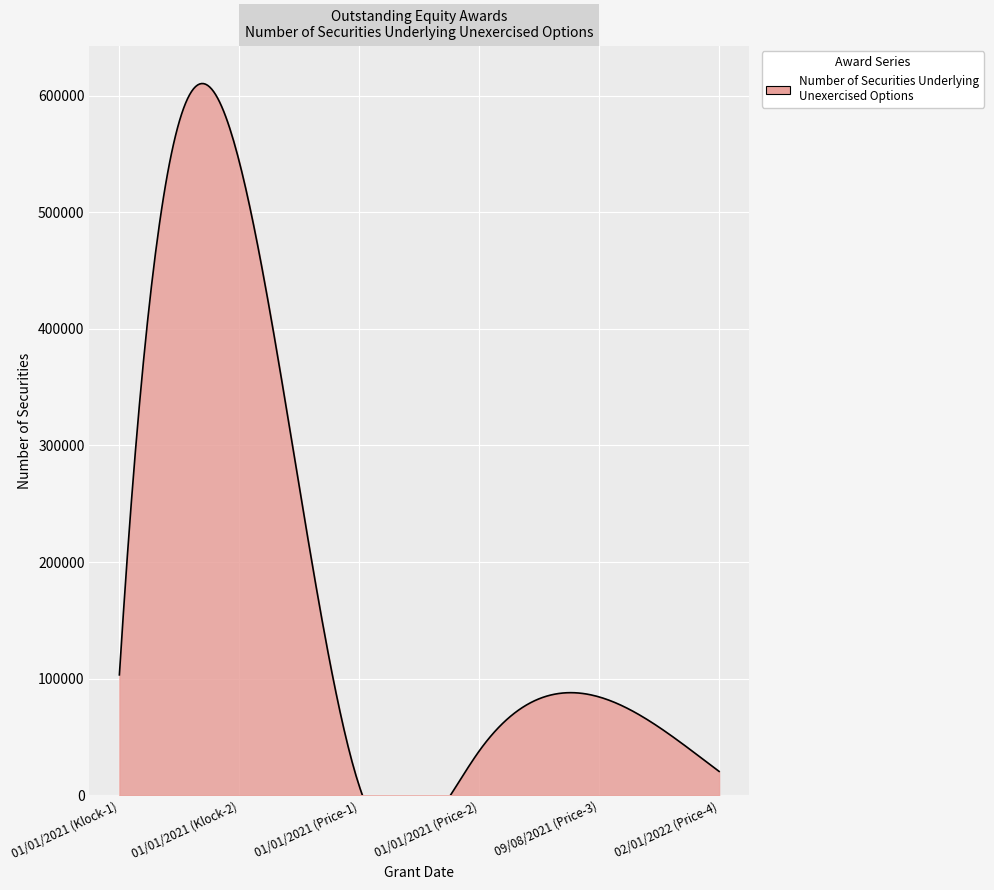

Which has a higher value, 01/01/2021 (Price-2) or 01/01/2021 (Klock-2)?

01/01/2021 (Klock-2)